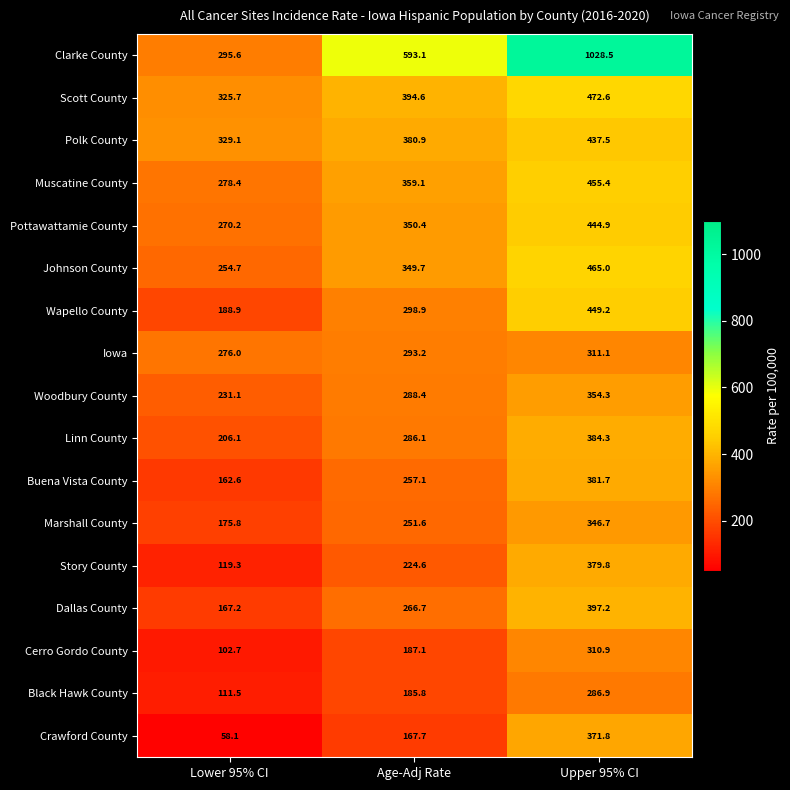

Which label corresponds to the smallest value in the chart?

Lower 95% CI